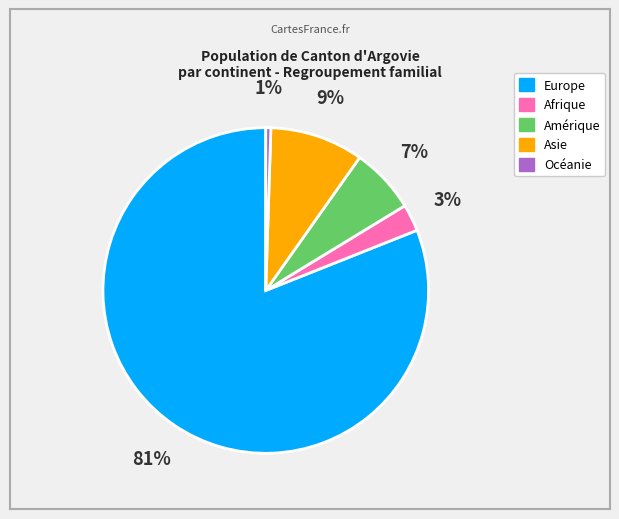

Do Océanie and Amérique together represent more than half of the pie?

No